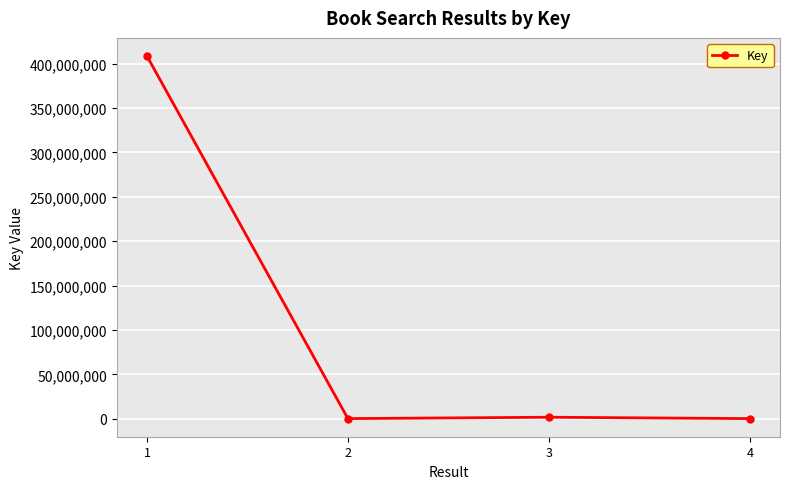

At which category does the data reach its first local peak?

3